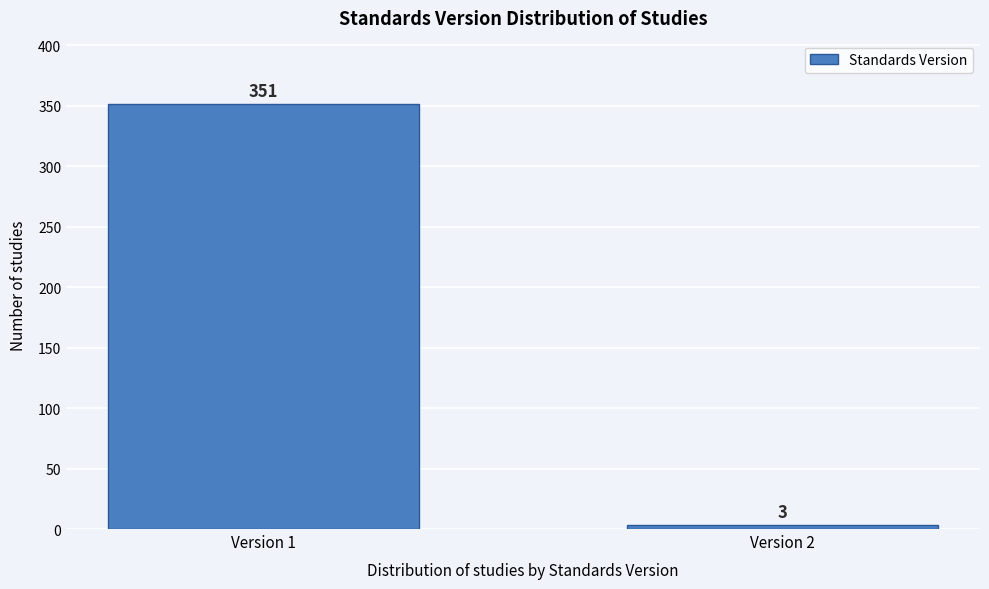

Reading left to right, what are all the values shown in this chart?

Version 1=351	Version 2=3